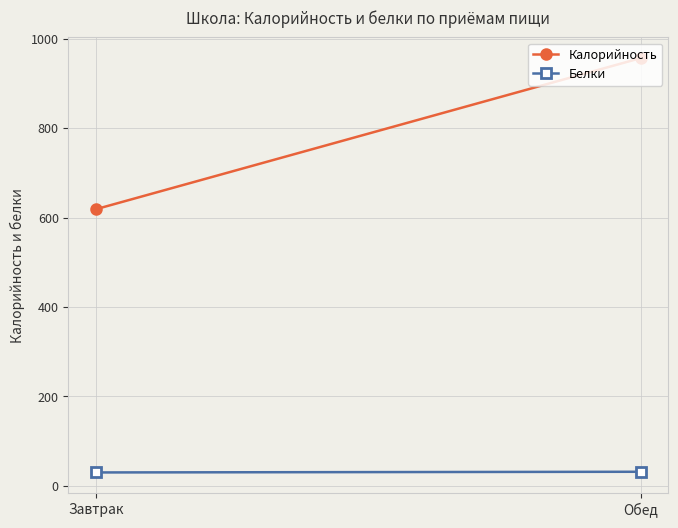

At which label is Белки closest to 30?

Завтрак